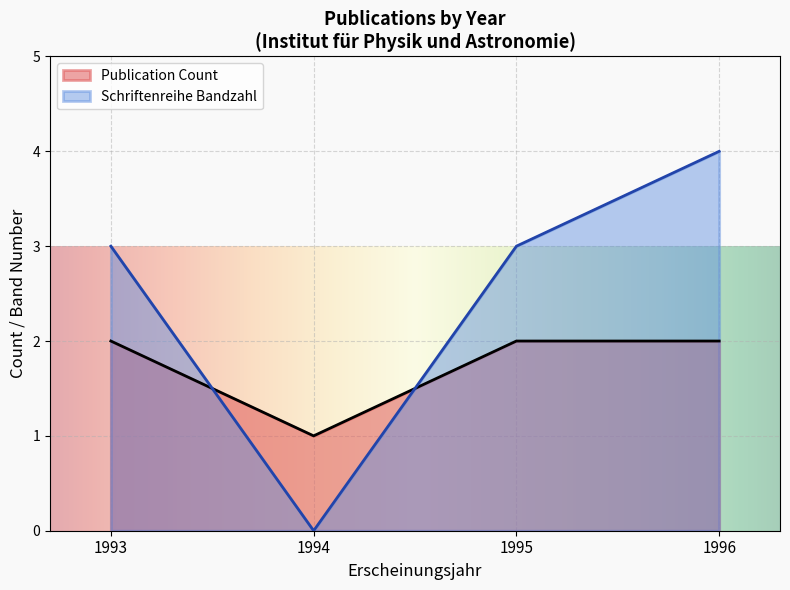

List the series in order of their overall mean, highest first.

Schriftenreihe Bandzahl, Publication Count